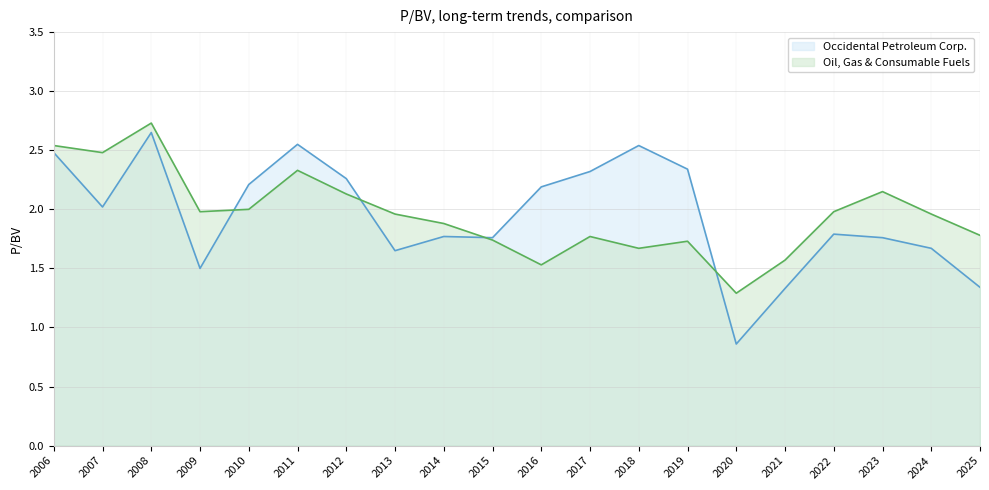

Rank the series by their average value, from highest to lowest.

Oil, Gas & Consumable Fuels, Occidental Petroleum Corp.